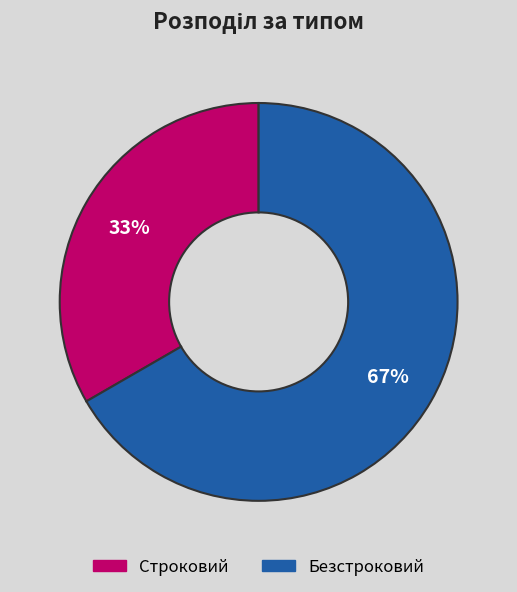

Approximately how many times larger is the value at Строковий compared to Безстроковий?

0.5